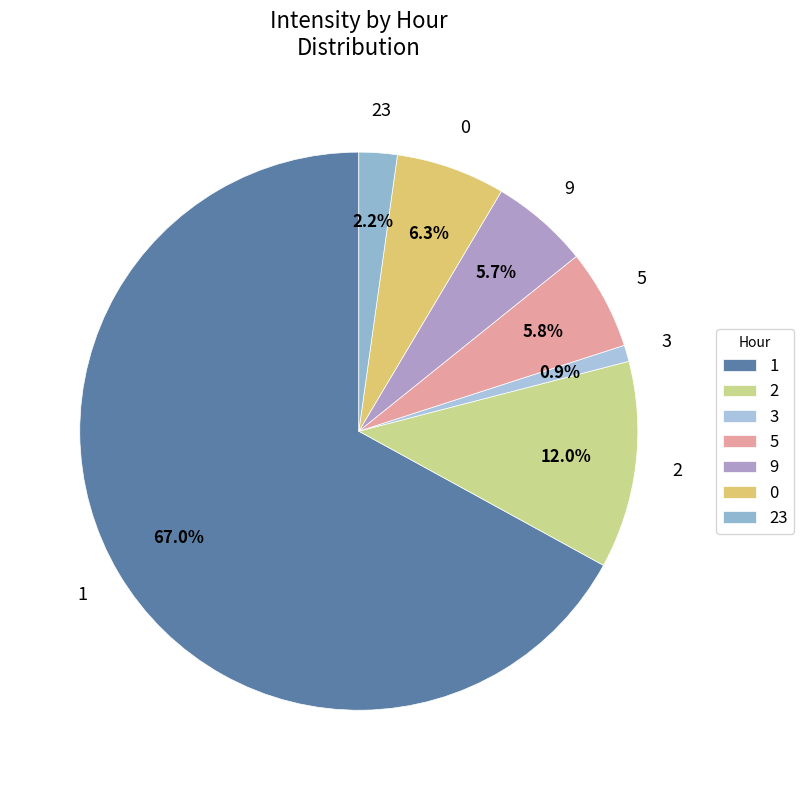

What is the majority slice?

1